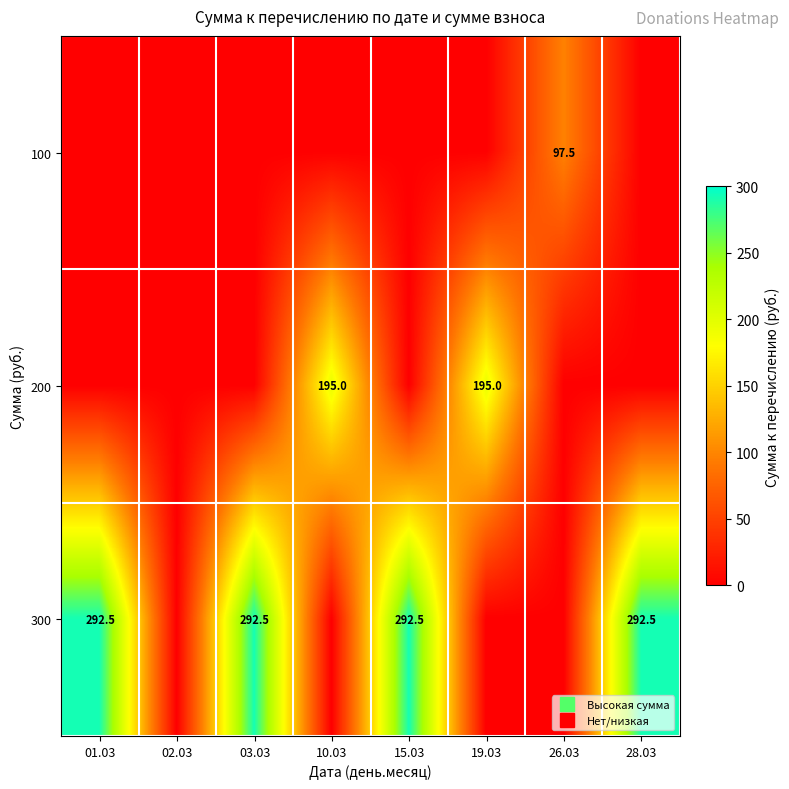

What is the approximate value of 300 at 03.03?

292.5